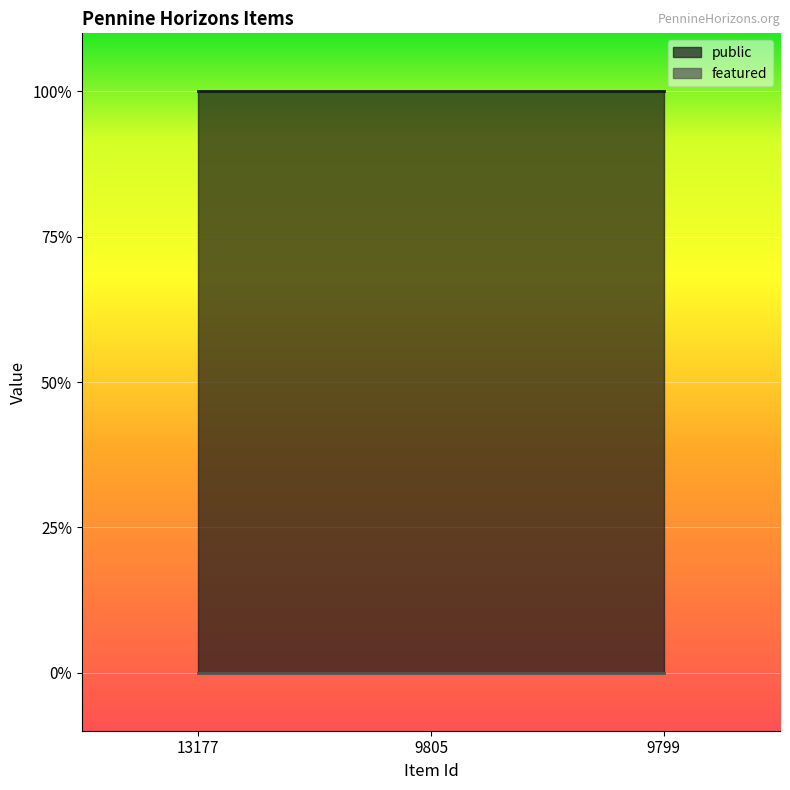

At which category is the sum across all series the highest?

13177